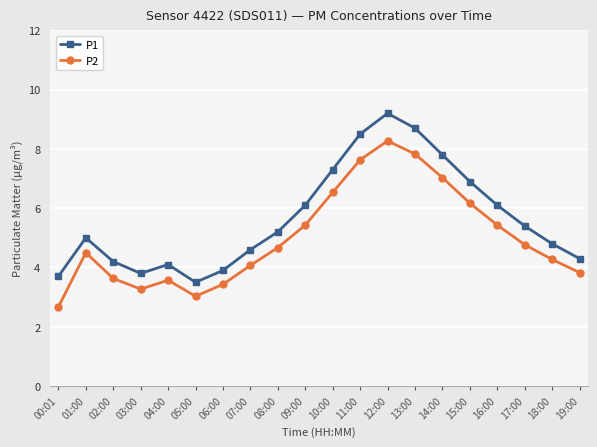

Reading left to right, what are all the values shown in this chart?

P1: 3.7	5.0	4.2	3.8	4.1	3.5	3.9	4.6	5.2	6.1	7.3	8.5	9.2	8.7	7.8	6.9	6.1	5.4	4.8	4.3
P2: 2.7	4.5	3.6	3.3	3.6	3.0	3.4	4.1	4.7	5.4	6.5	7.6	8.3	7.8	7.0	6.2	5.4	4.8	4.3	3.8